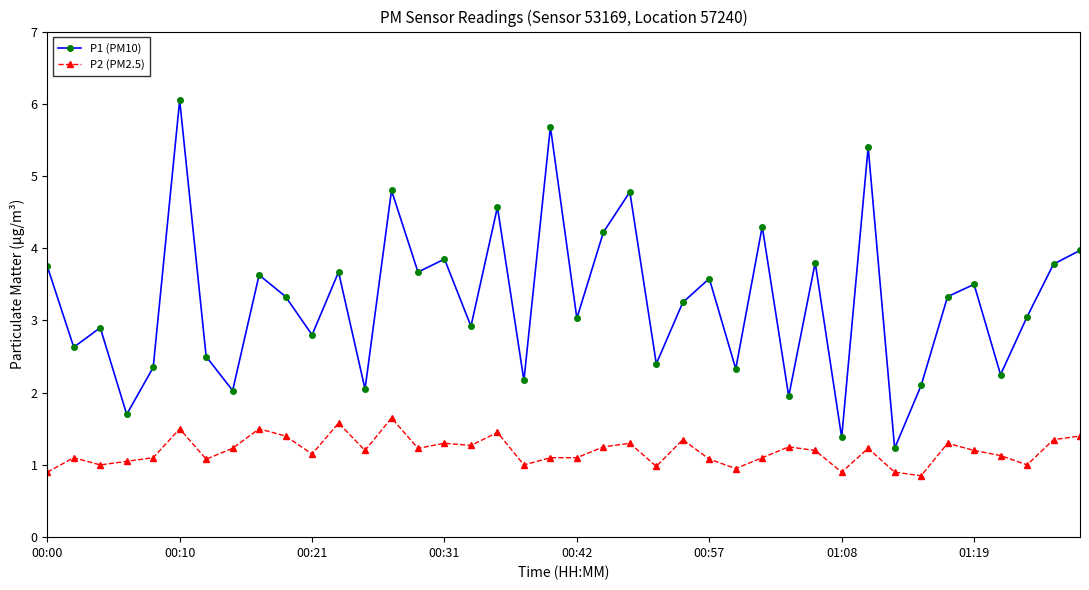

What is the value of the P2 (PM2.5) point at the 3rd from the left?

1.0